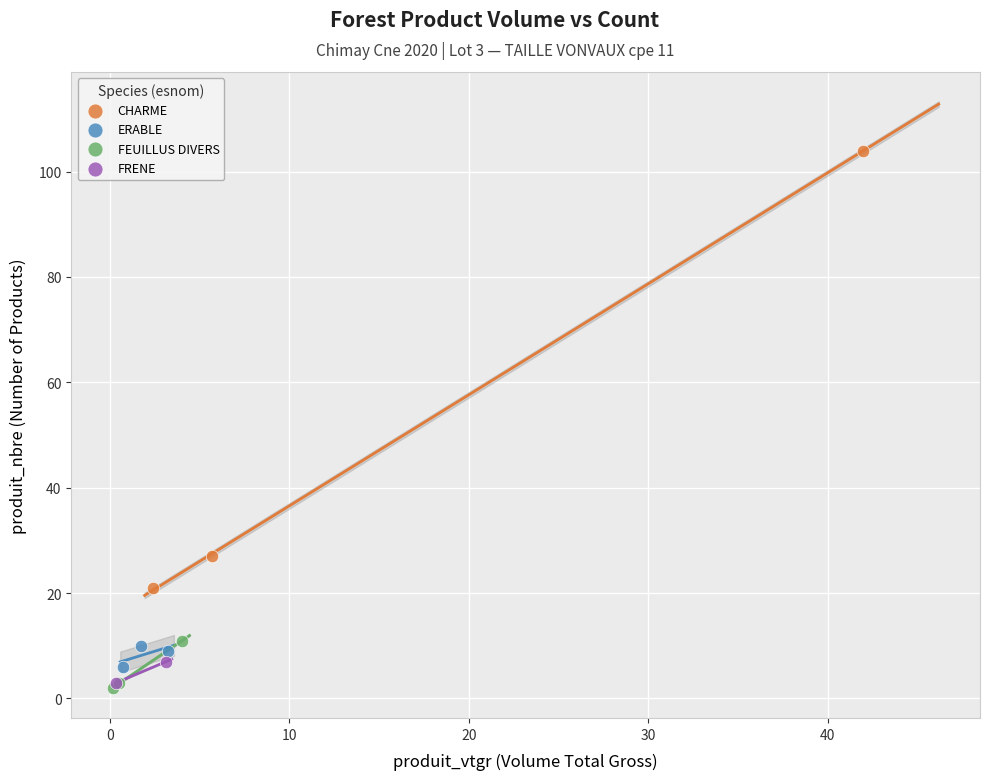

Which series contains the lowest Y value?

FEUILLUS DIVERS